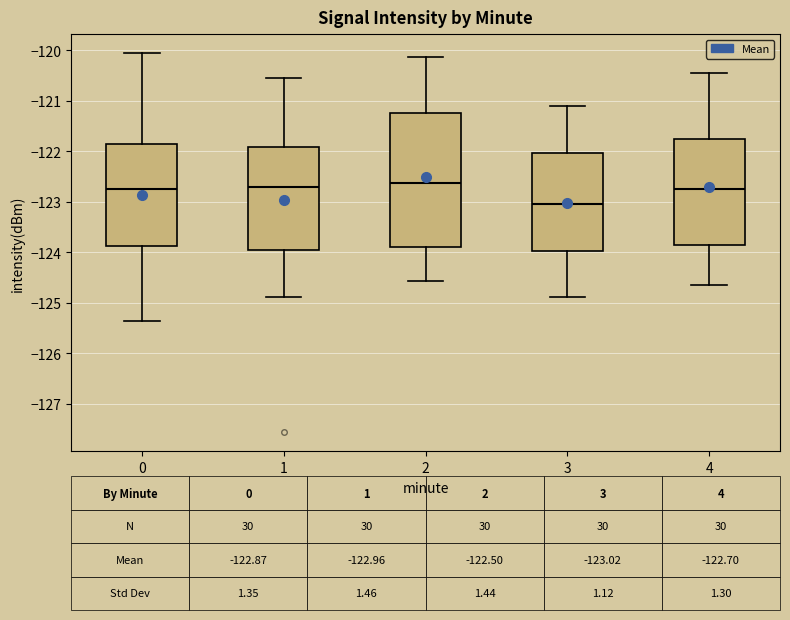

Comparing the boxes themselves (not the whiskers), which one is the tallest?

2